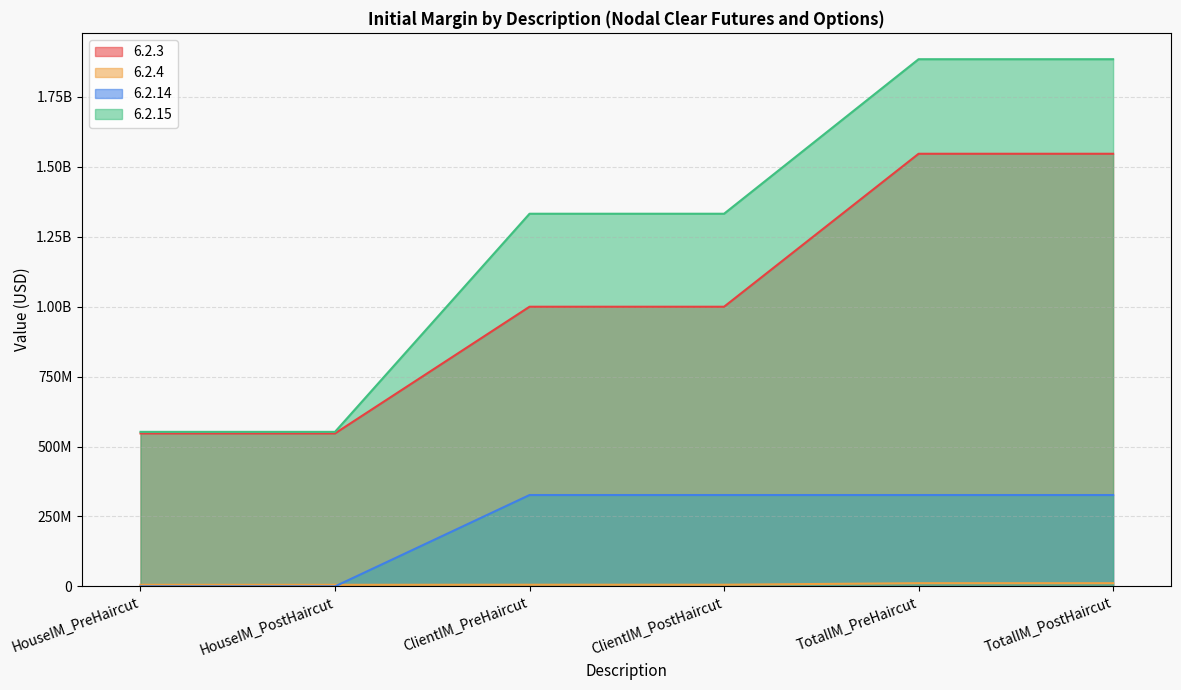

Rank the series by their maximum value, from lowest to highest.

6.2.4, 6.2.14, 6.2.3, 6.2.15